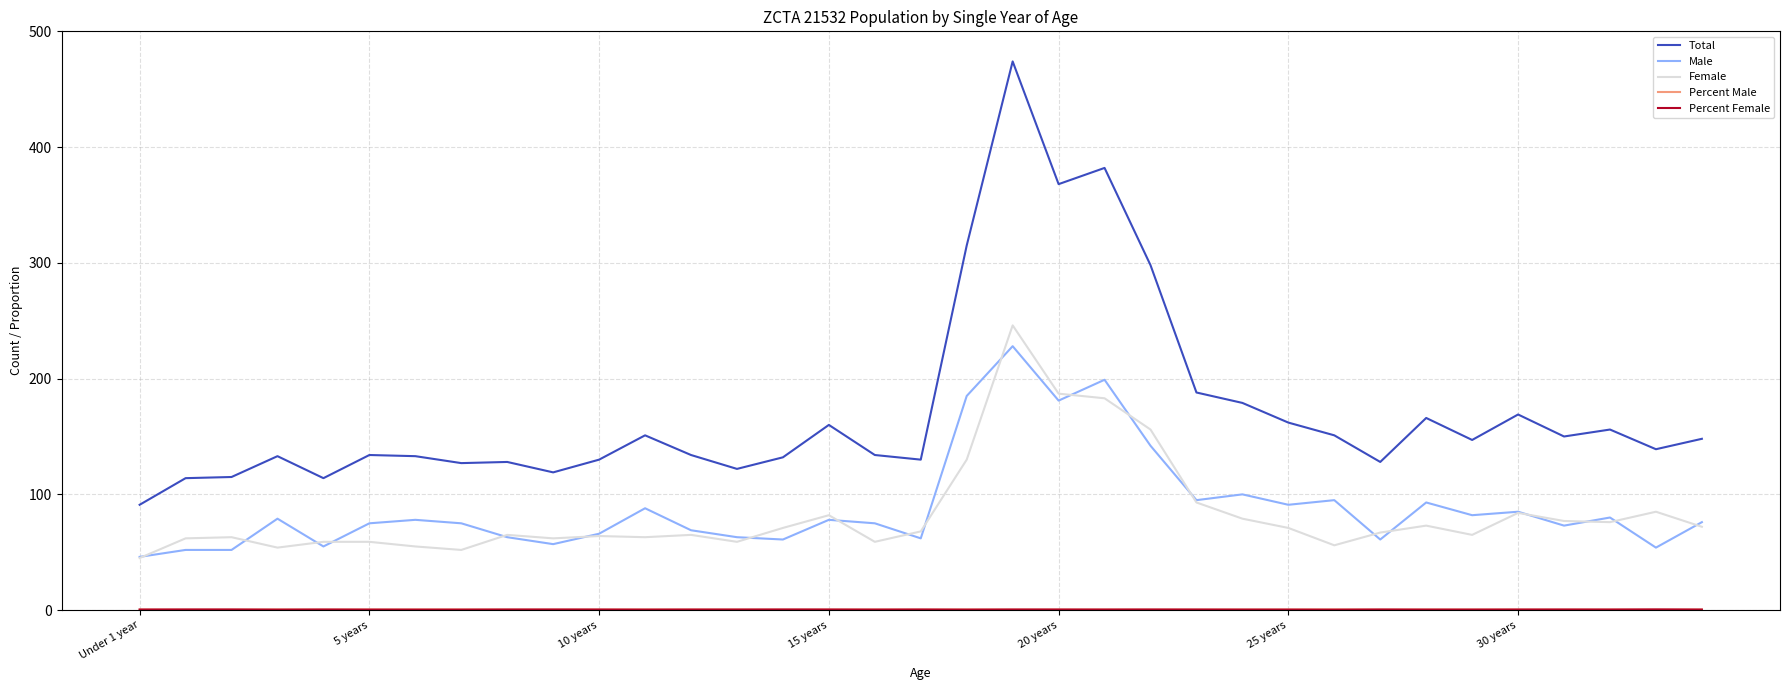

Which series has the largest total across all categories?

Total